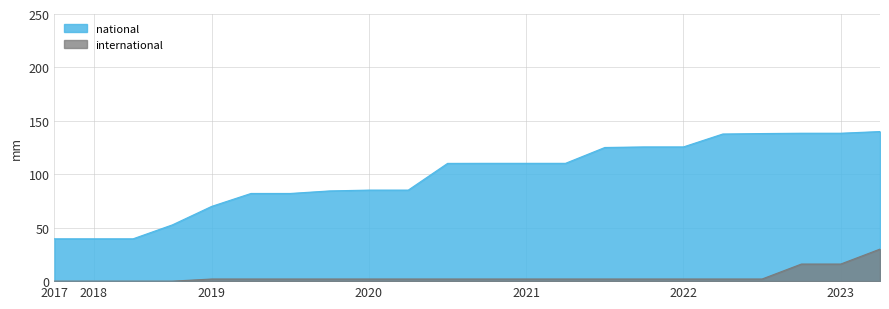

What is the average value of the international series?

4.2